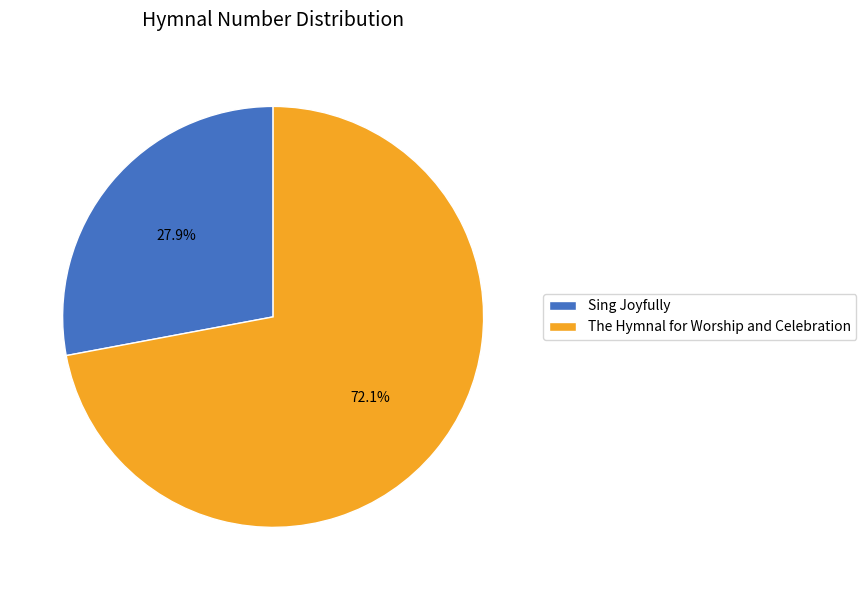

The The Hymnal for Worship and Celebration slice represents 72% of the pie. True or false?

True